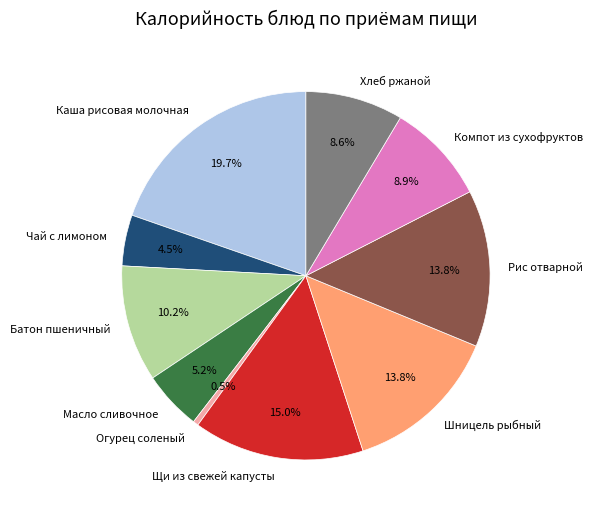

Which category has the biggest portion of the pie?

Каша рисовая молочная